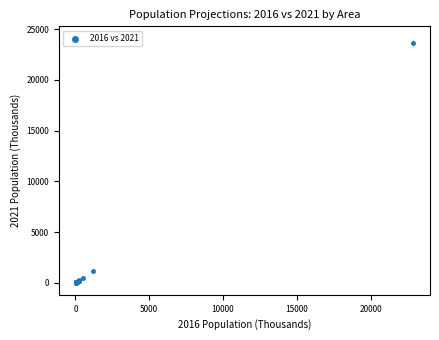

What Y value in the scatter plot is closest to 11854?

1198.0